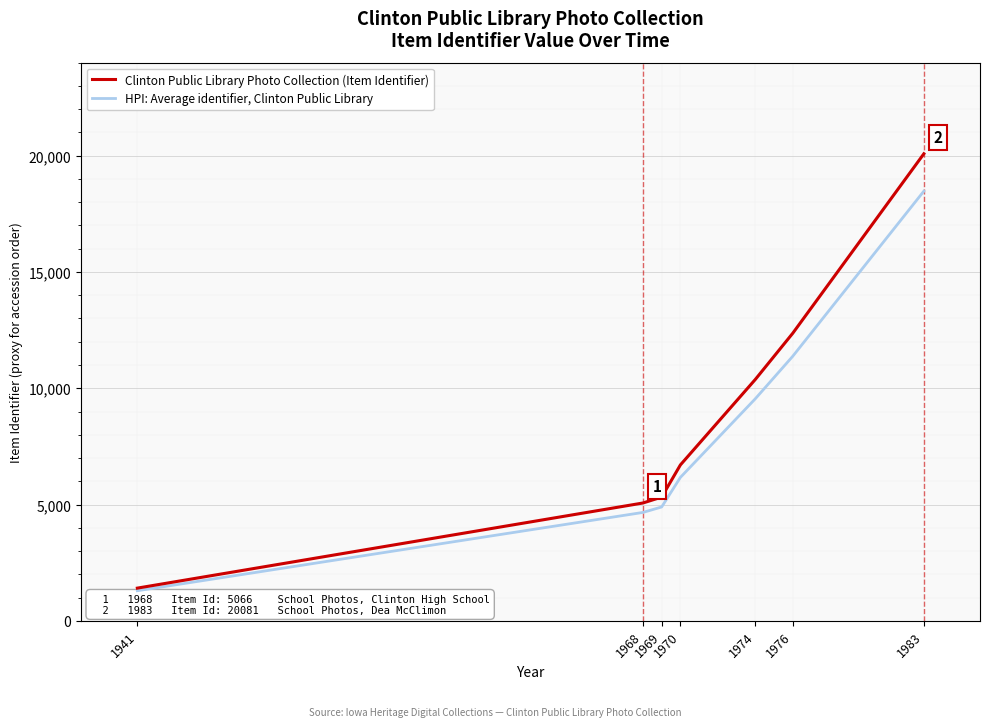

What is the sum of all HPI: Average identifier, Clinton Public Library values?

56414.4